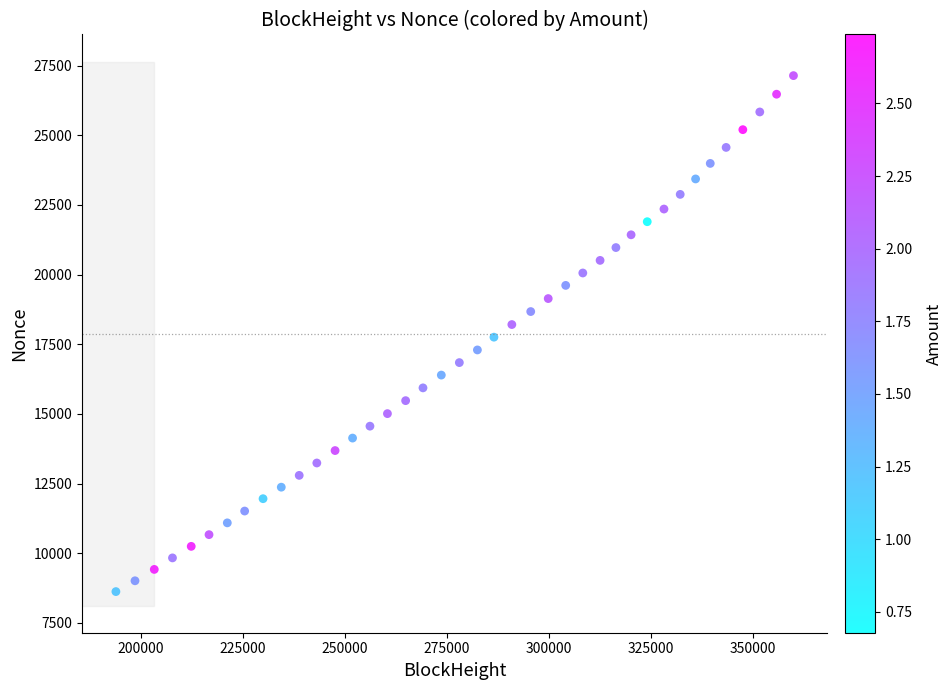

What is the range of X values (max minus min)?

165979